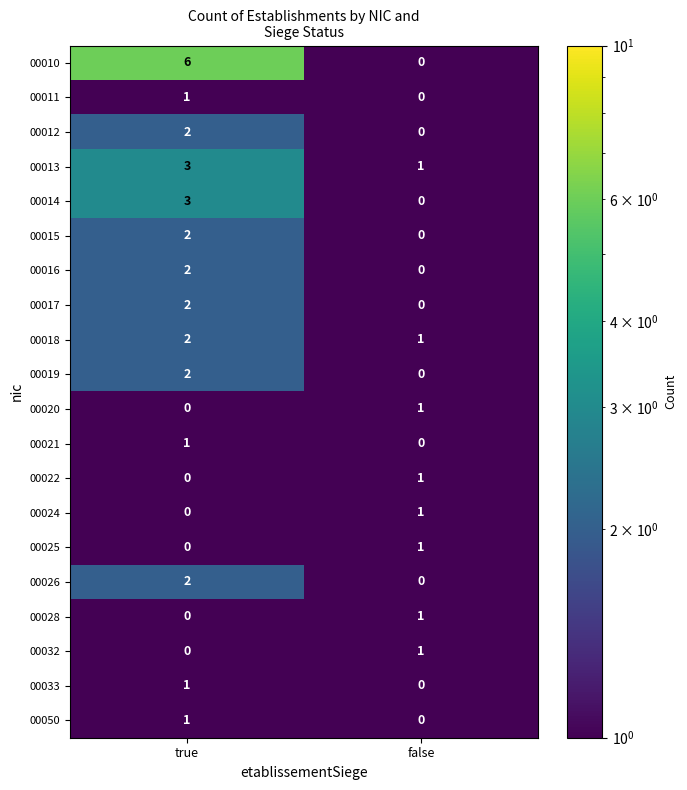

Which series has the largest total across all categories?

00010